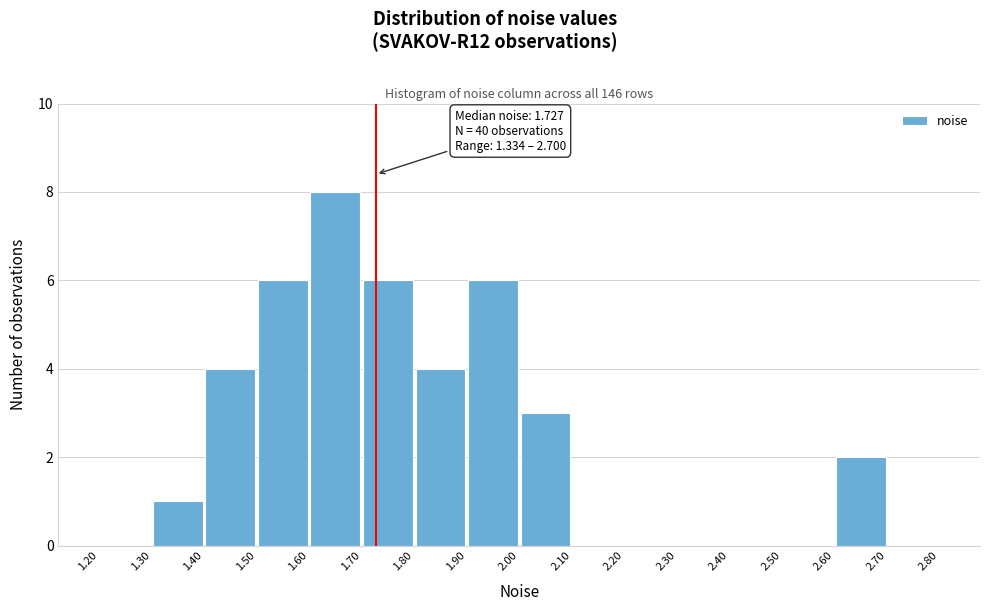

Over which range of the x-axis is the bar tallest?

1.60 to 1.70